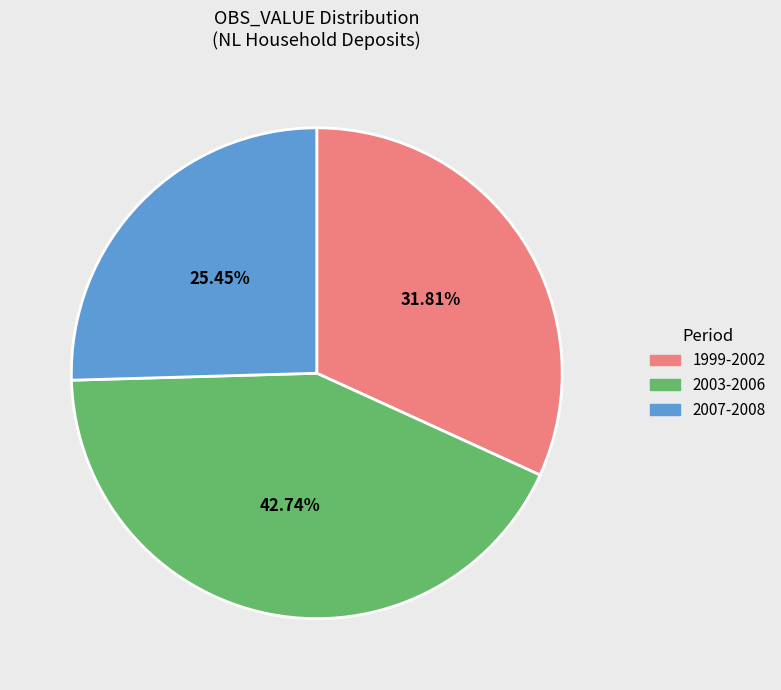

Combined, do 2007-2008 and 1999-2002 account for over 50%?

Yes